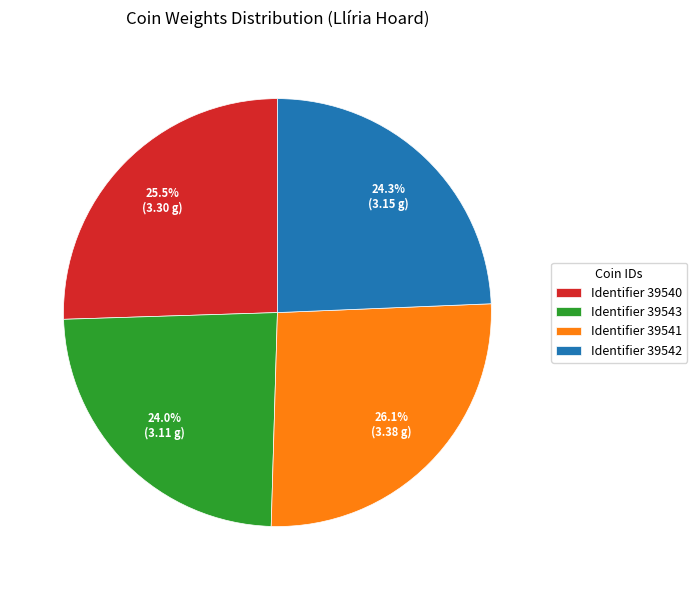

What is the largest slice in the pie chart?

Identifier 39541